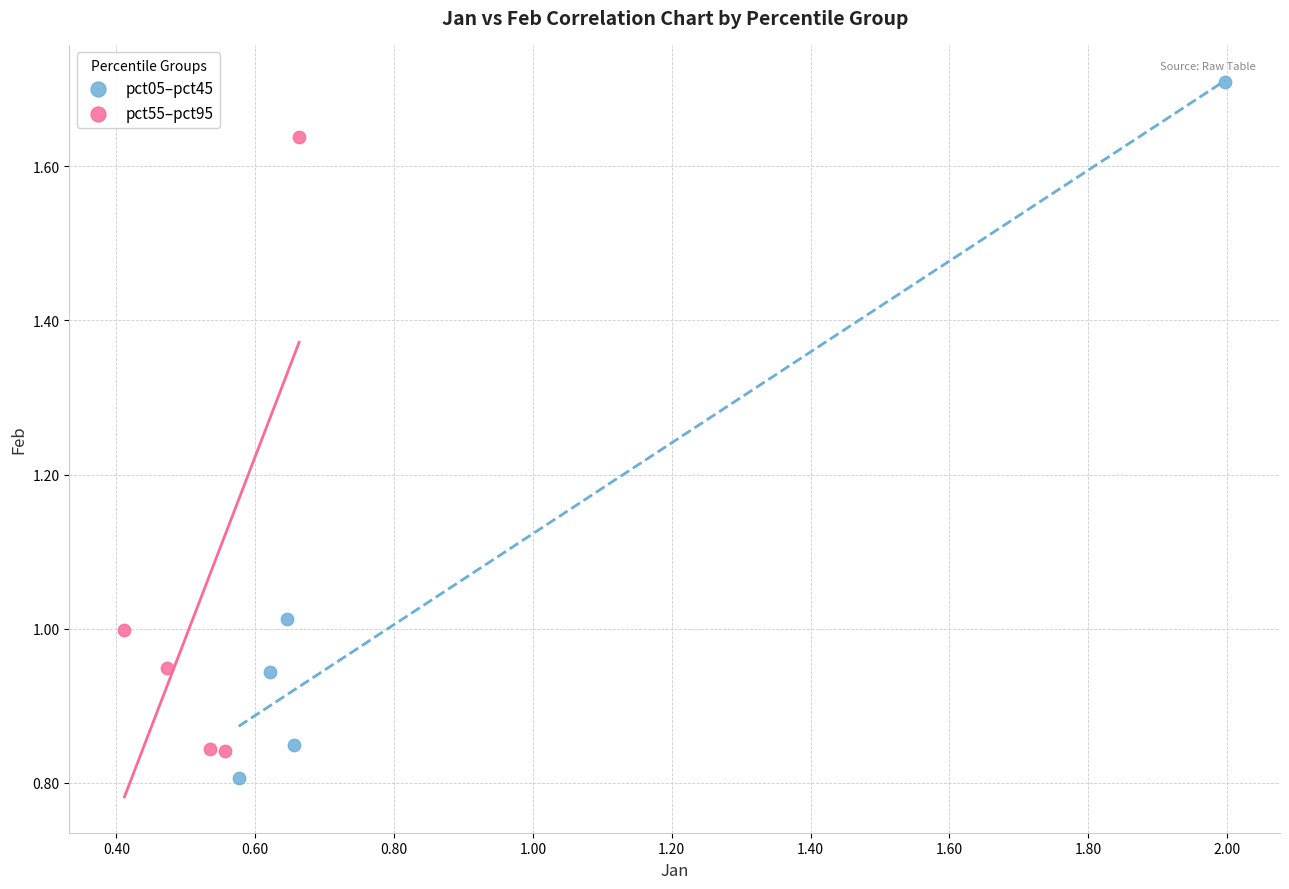

Which series reaches the maximum Y coordinate?

pct05–pct45